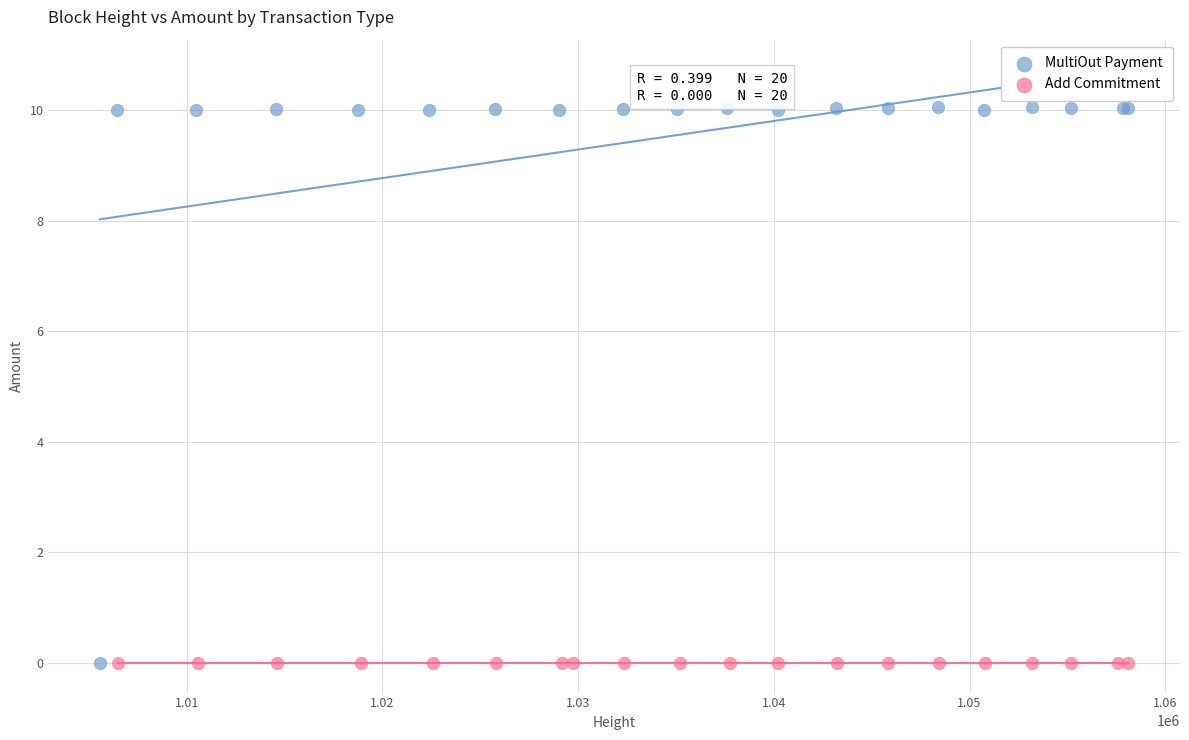

Which series reaches the maximum Y coordinate?

MultiOut Payment